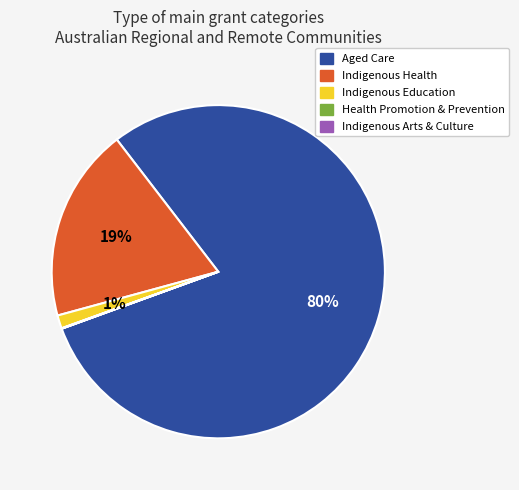

Does any single category account for the majority?

Yes